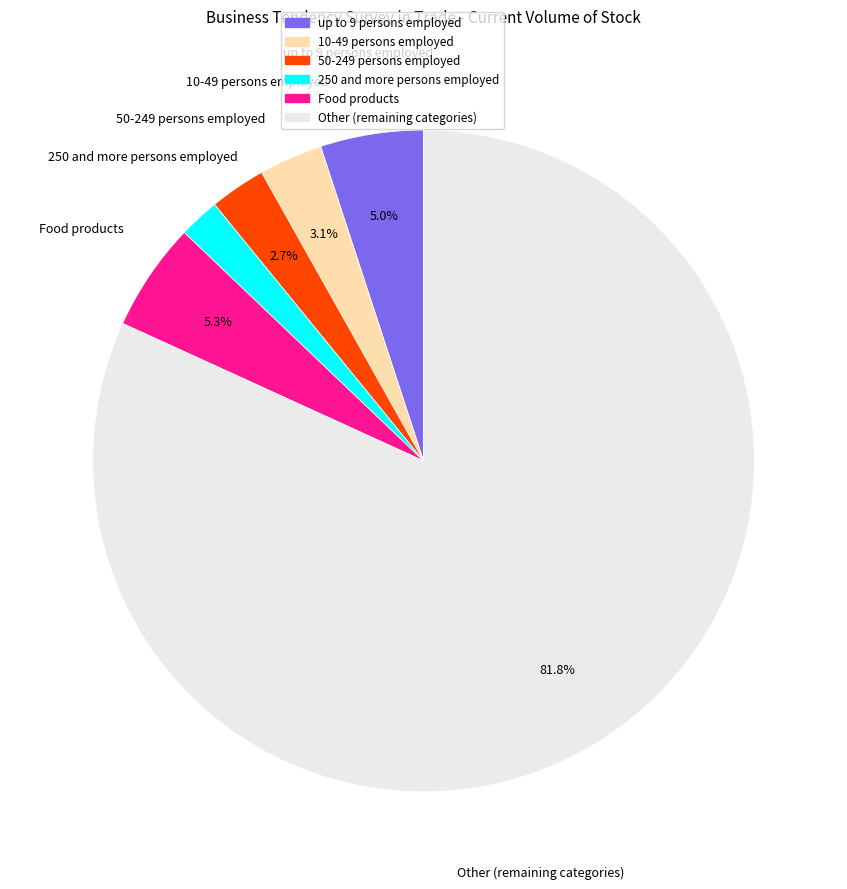

Does any single category account for the majority?

Yes